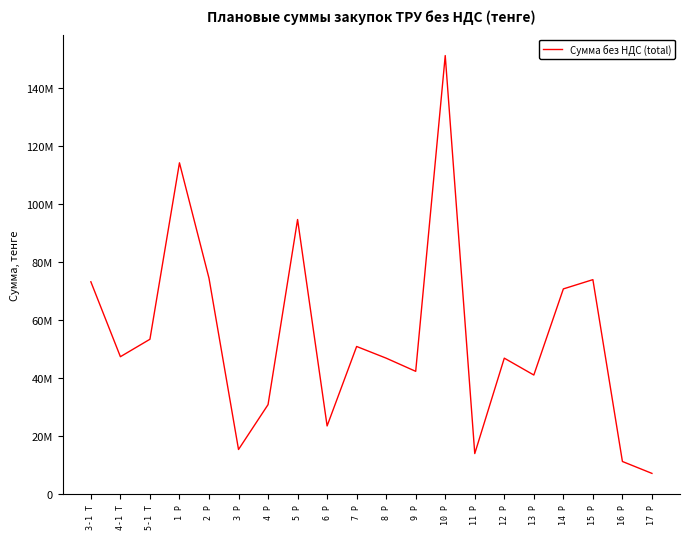

Is this an area chart (filled region under the line)?

No